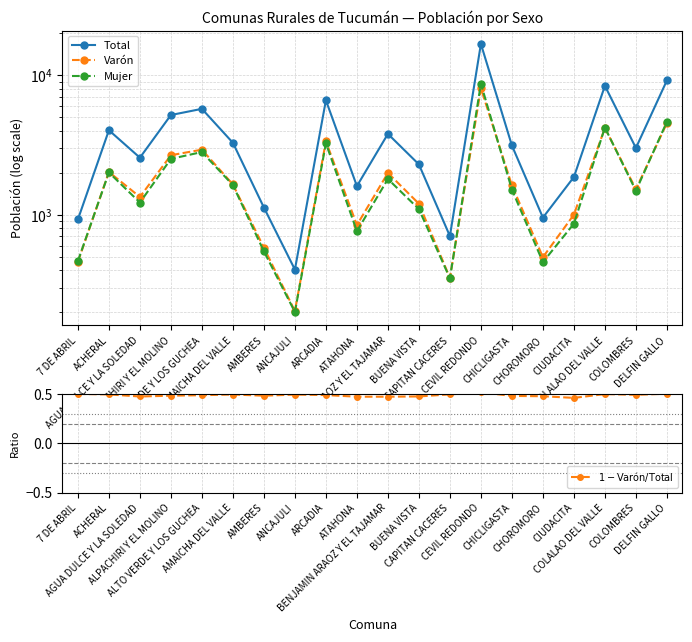

The $1 - \mathrm{Varón}/\mathrm{Total}$ series shows 0.8 at ANCAJULI. True or false?

False